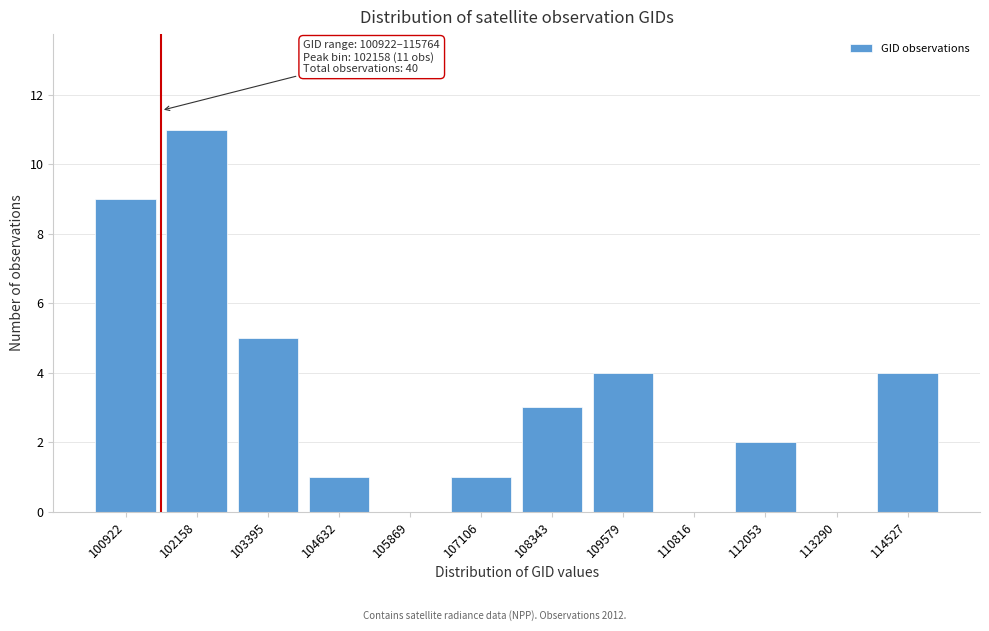

Reading right to left, what are all the values shown in this chart?

114527=4	113290=0	112053=2	110816=0	109579=4	108343=3	107106=1	105869=0	104632=1	103395=5	102158=11	100922=9